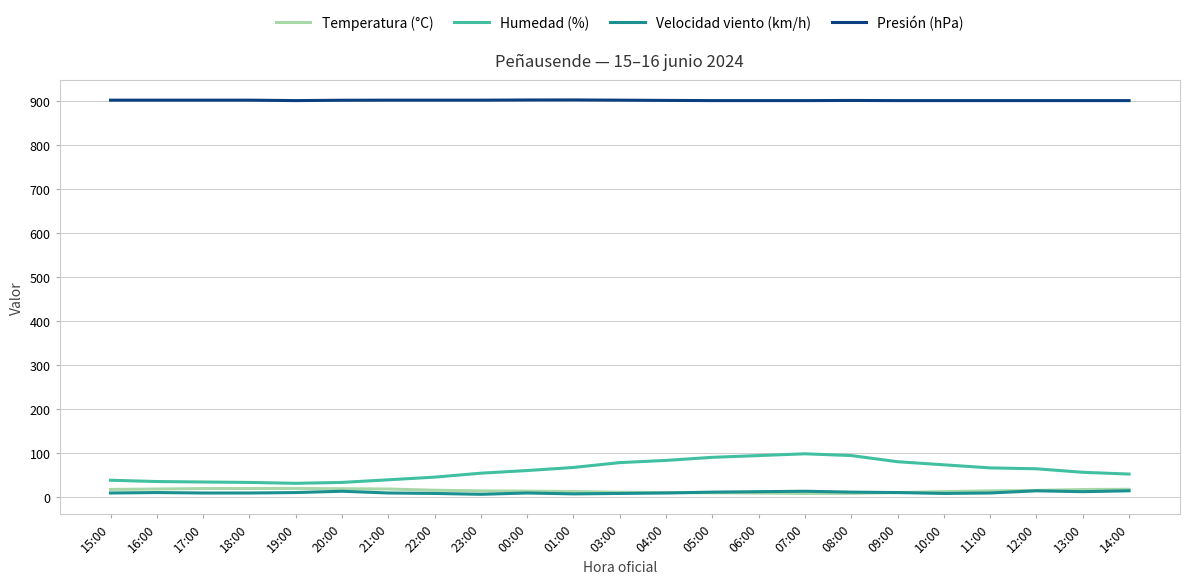

True or false: Velocidad viento (km/h) and Presión (hPa) cross at least once.

False